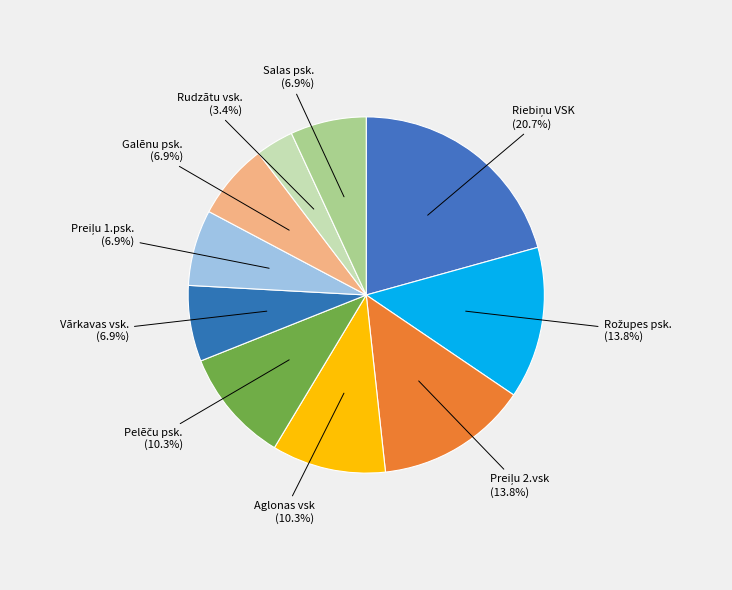

Which has a higher value, Rudzātu vsk. or Galēnu psk.?

Galēnu psk.